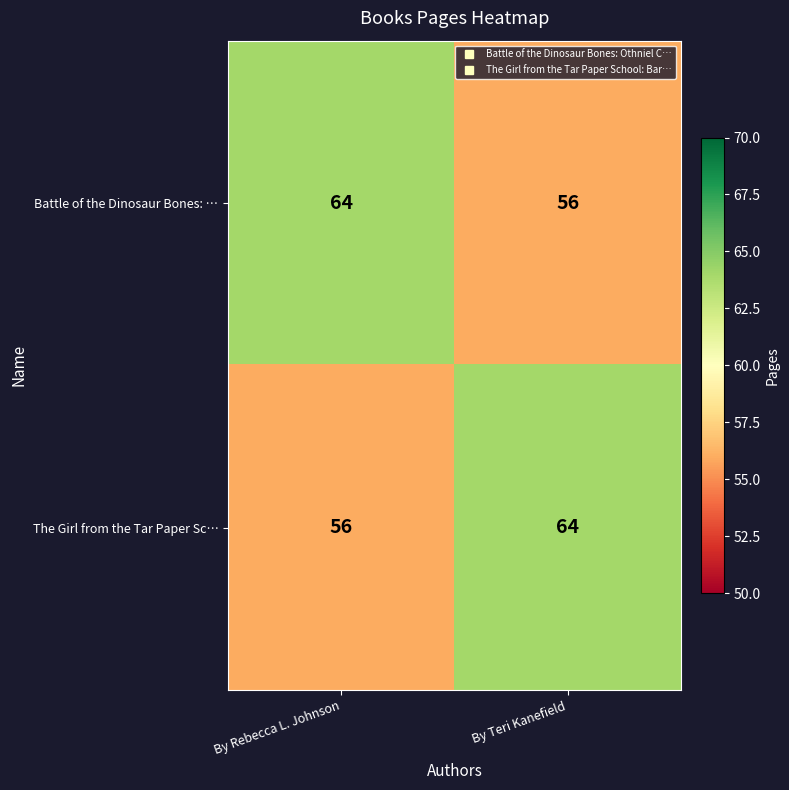

Reading left to right, transcribe all the data shown in this chart.

Battle of the Dinosaur Bones: …: 64	56
The Girl from the Tar Paper Sc…: 56	64